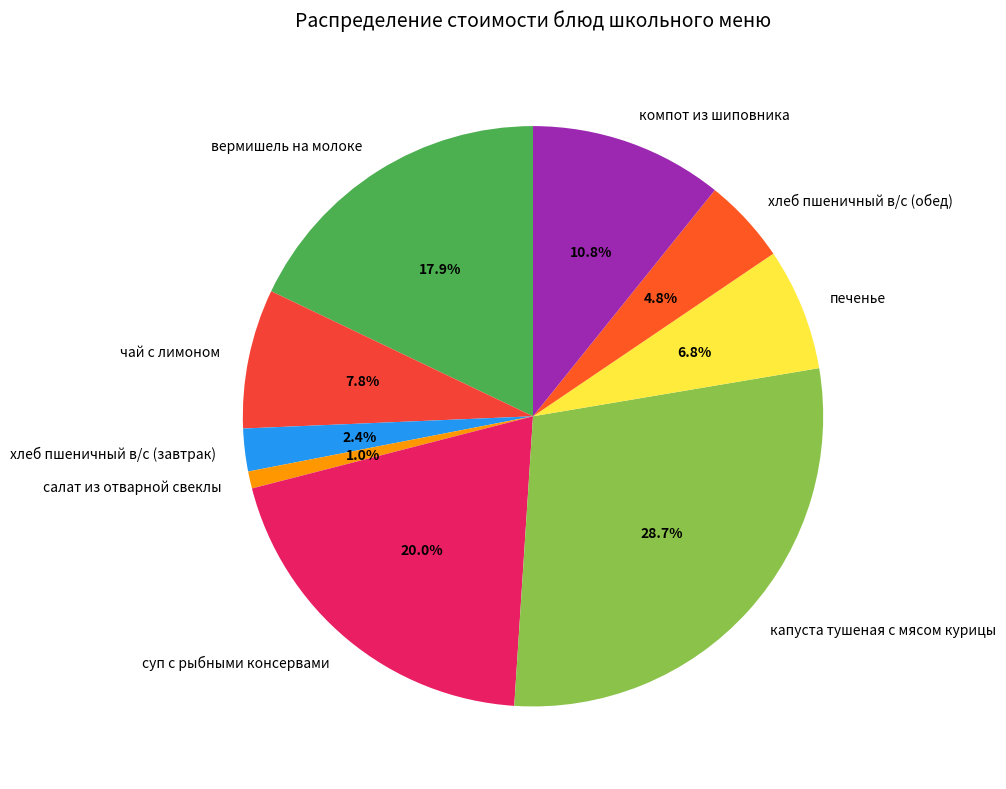

Rank the categories by value from highest to lowest.

капуста тушеная с мясом курицы, суп с рыбными консервами, вермишель на молоке, компот из шиповника, чай с лимоном, печенье, хлеб пшеничный в/с (обед), хлеб пшеничный в/с (завтрак), салат из отварной свеклы